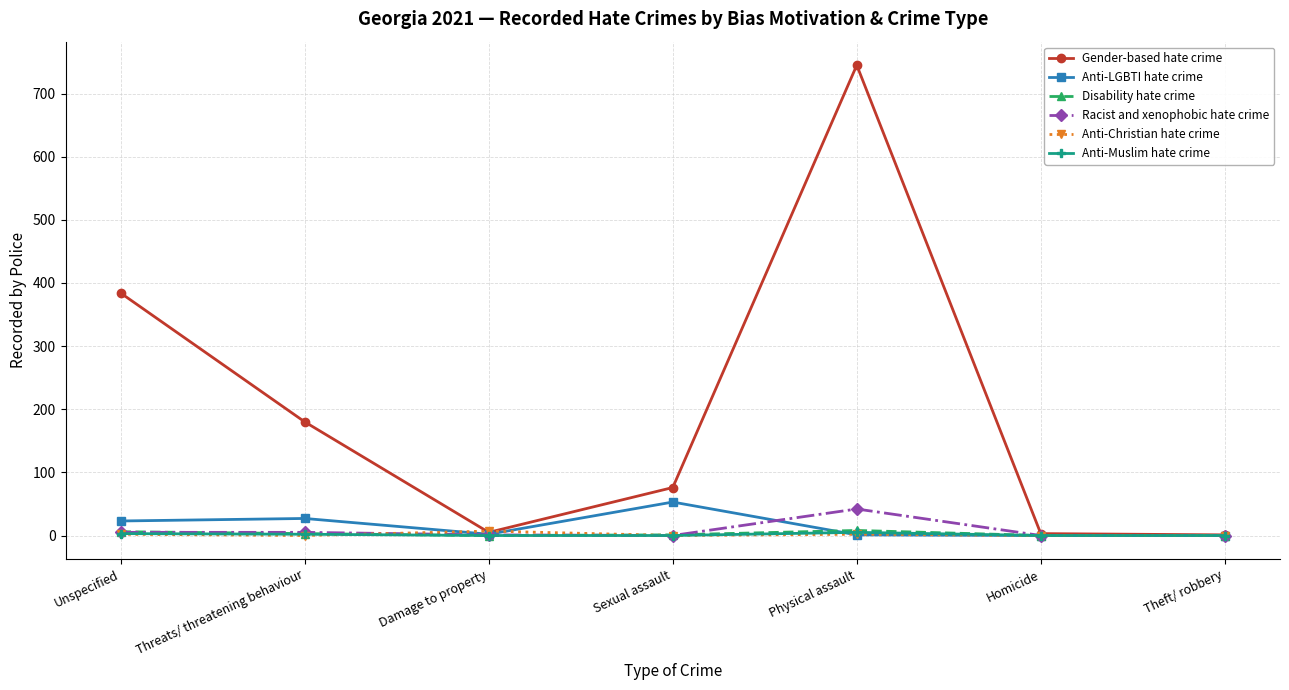

How many data points in Disability hate crime are less than 1?

3